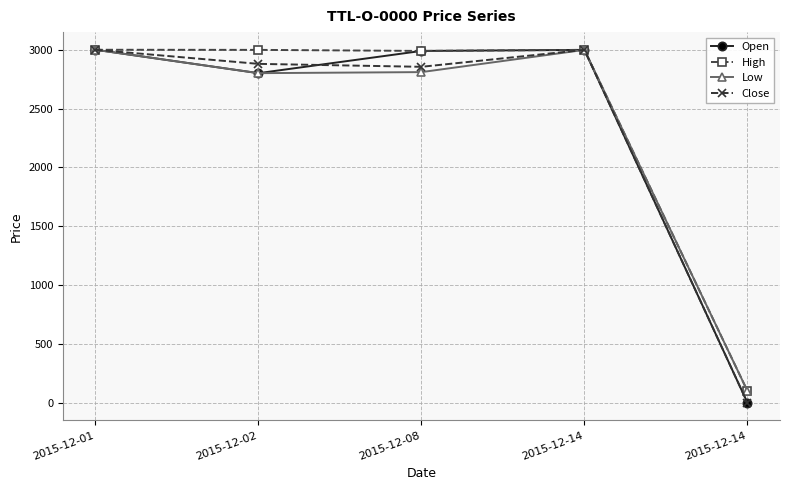

Which series has the largest range (max minus min)?

Open